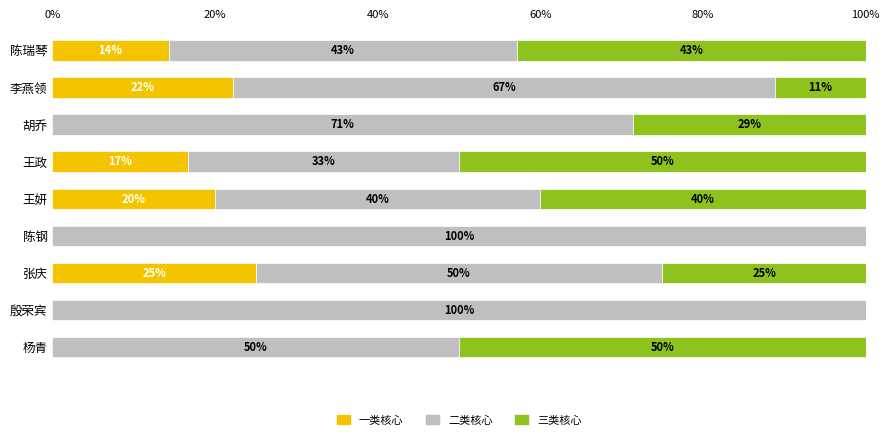

What is the total value across all series at 陈钢?

100.0